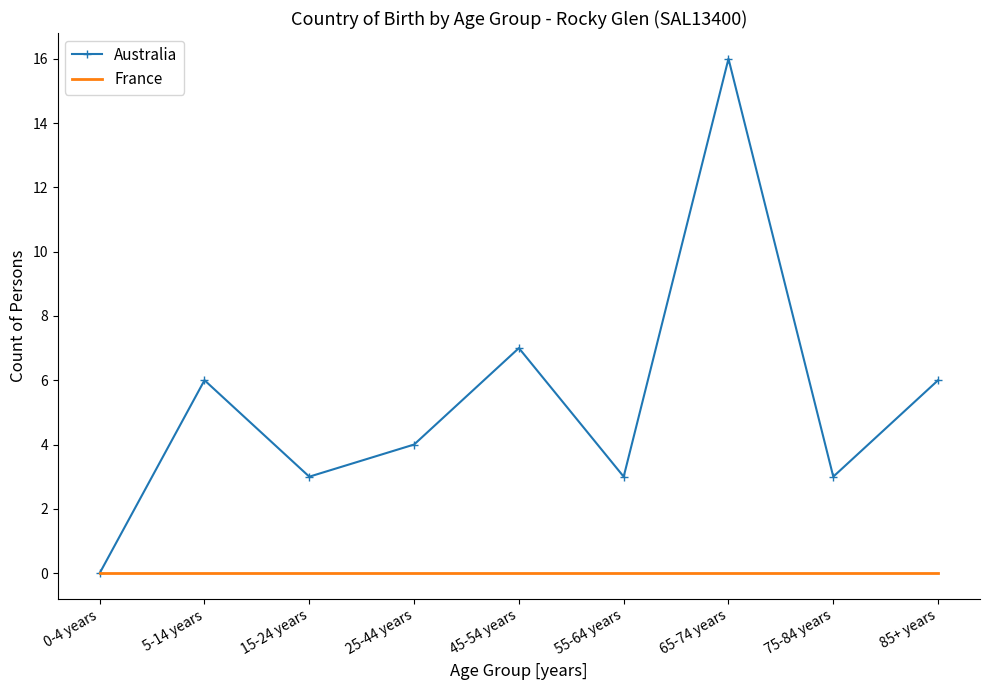

What are all the series names shown in the legend?

Australia, France